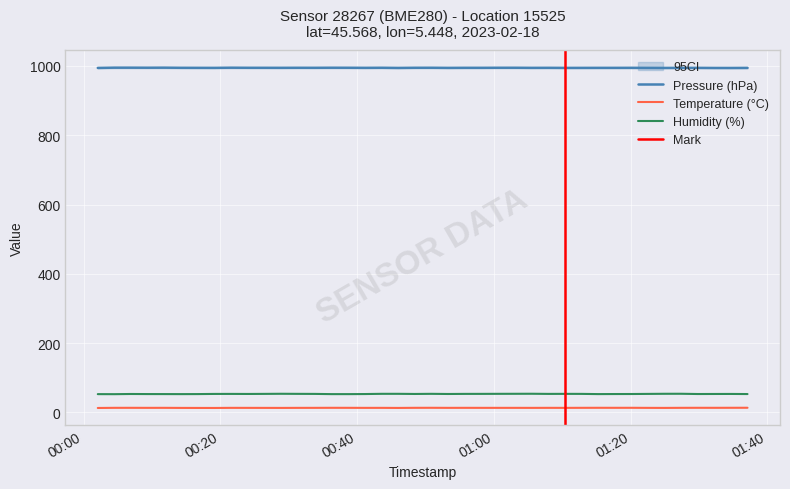

What is the maximum value for Humidity (%)?

53.9